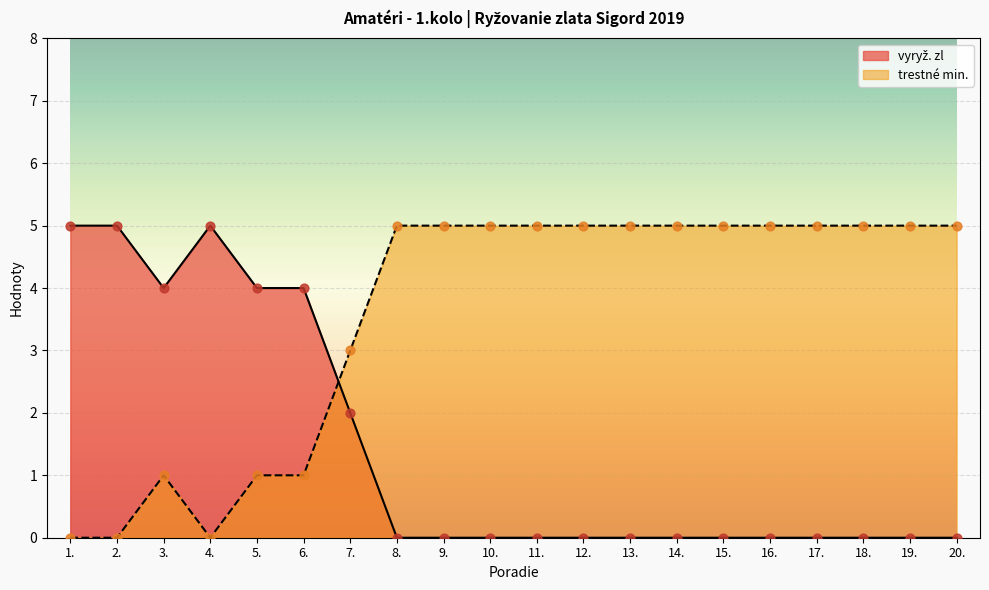

Which series has the largest total across all categories?

trestné min.